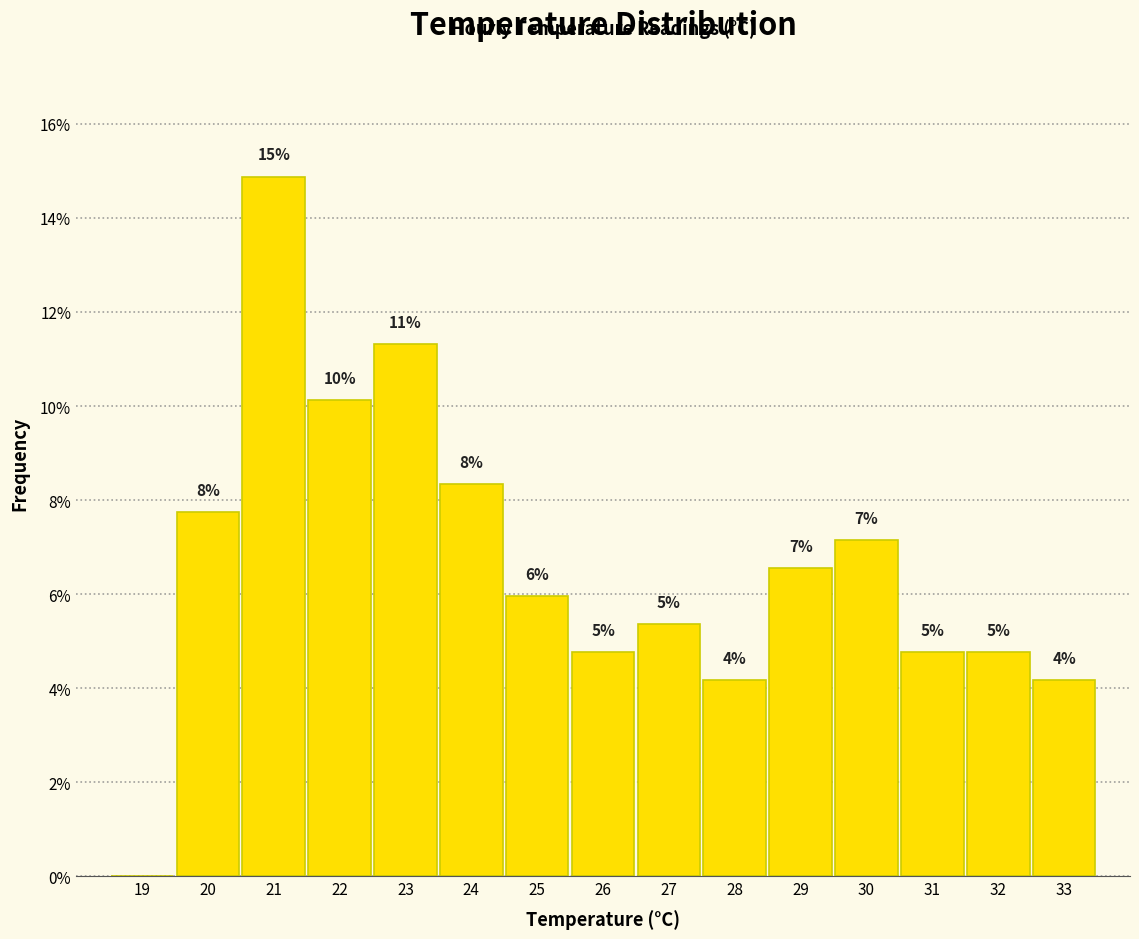

Are the bars horizontal?

No